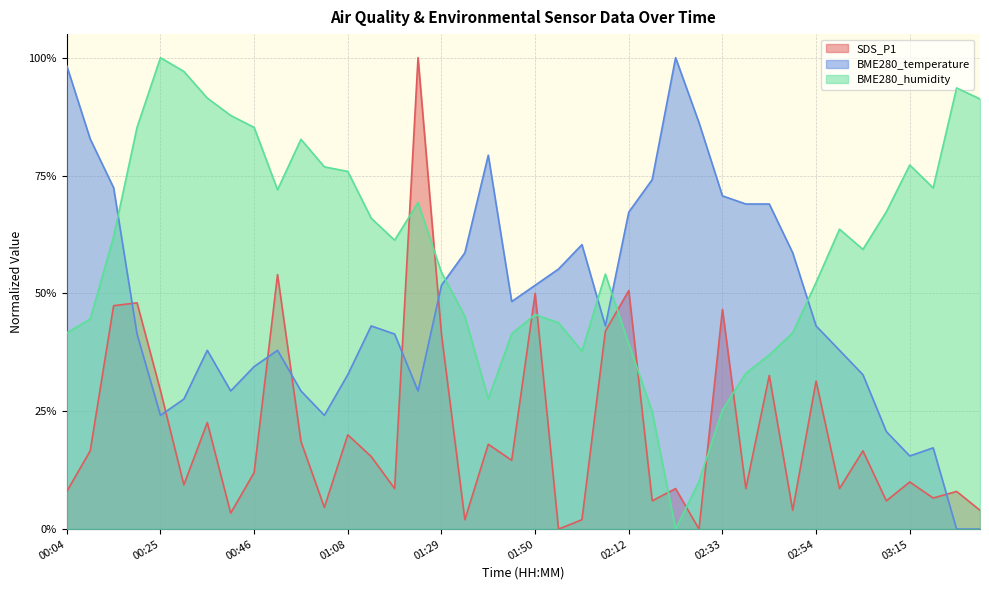

What is the spread (max minus min) of values at 02:17?

0.7